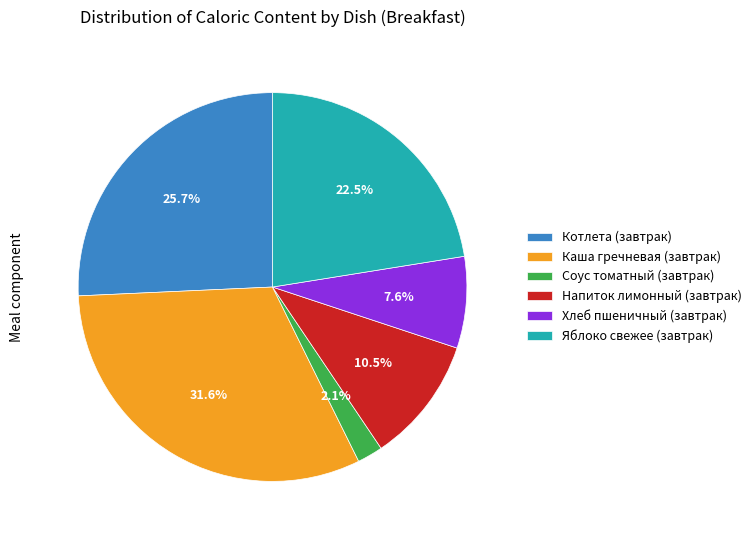

Approximately how many times larger is the value at Соус томатный (завтрак) compared to Котлета (завтрак)?

0.1